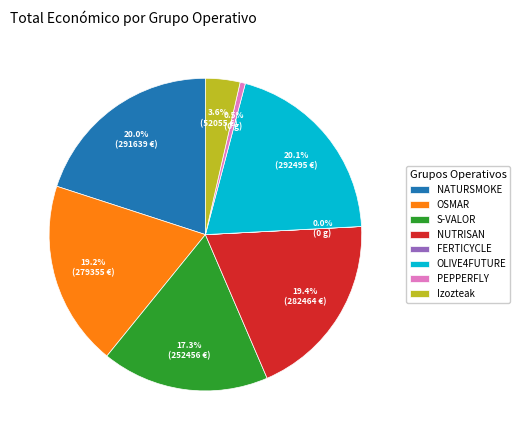

Is the sum of S-VALOR and OLIVE4FUTURE greater than half?

No